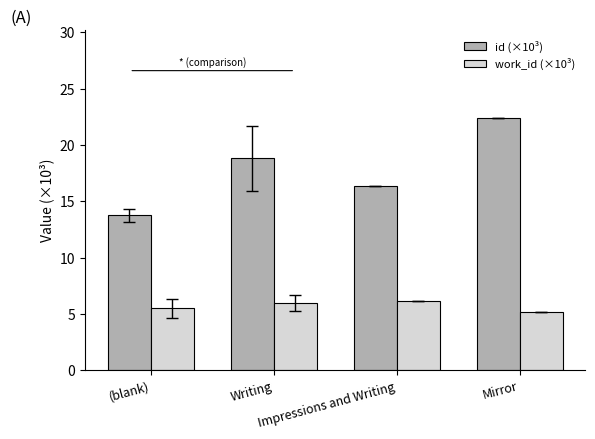

The value of id (×10³) at Impressions and Writing is 5.4. True or false?

False